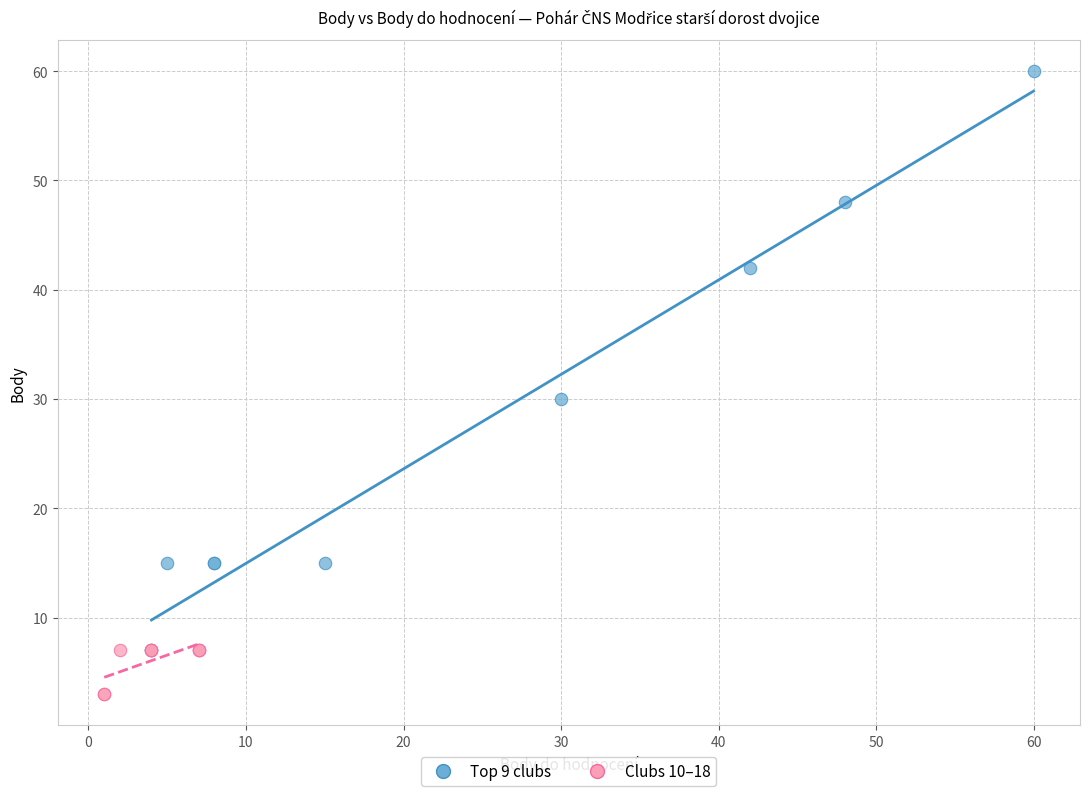

Which series reaches the minimum Y coordinate?

Clubs 10–18